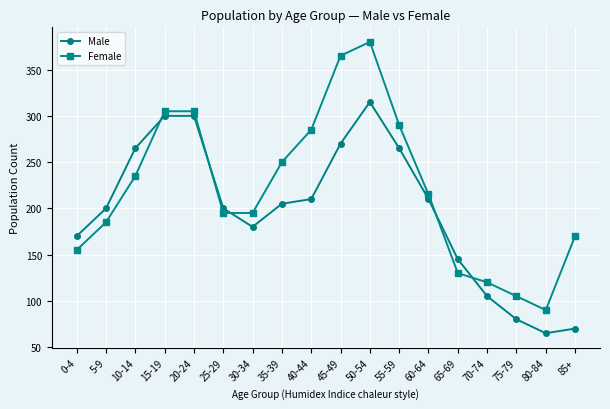

Which category has the lowest value in the Female series?

80-84